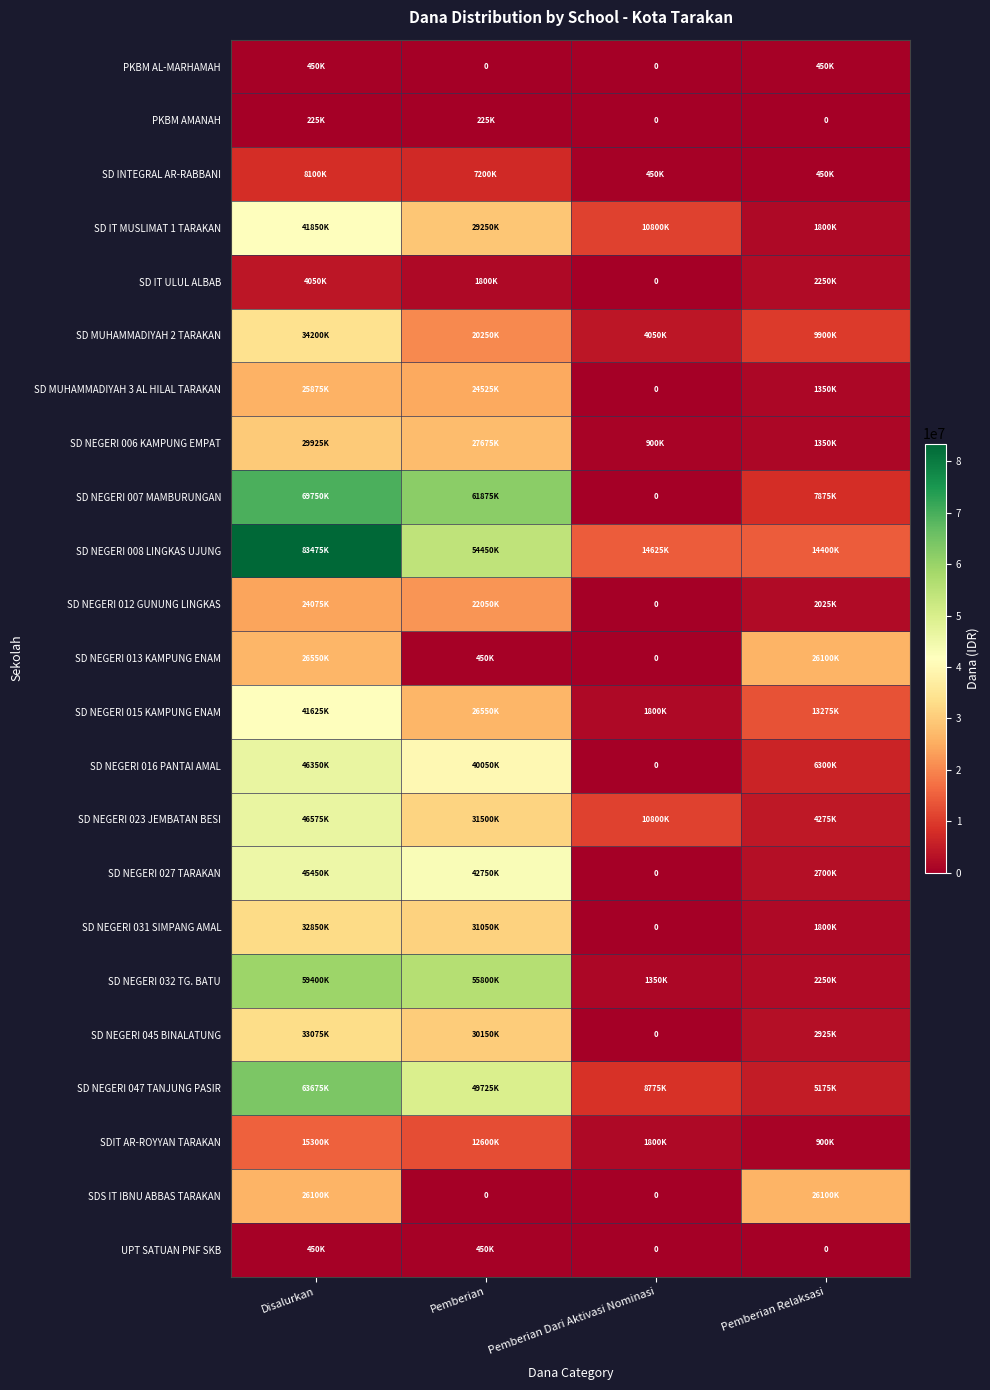

Which series has the widest spread of values?

SD NEGERI 007 MAMBURUNGAN